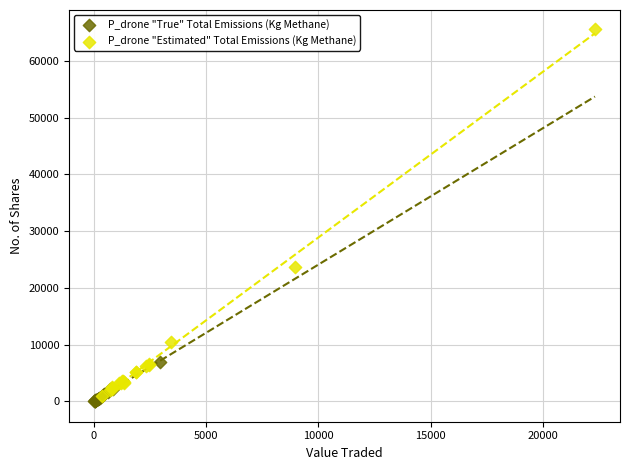

Which series has the largest Y range (max minus min)?

P_drone "Estimated" Total Emissions (Kg Methane)